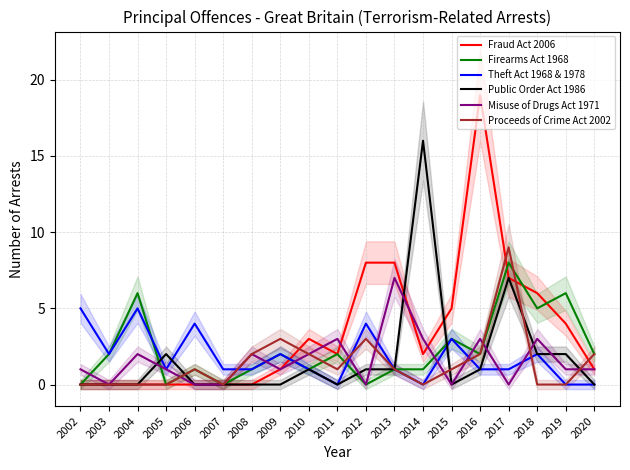

What is the difference between the Firearms Act 1968 values at 2014 and 2016?

1